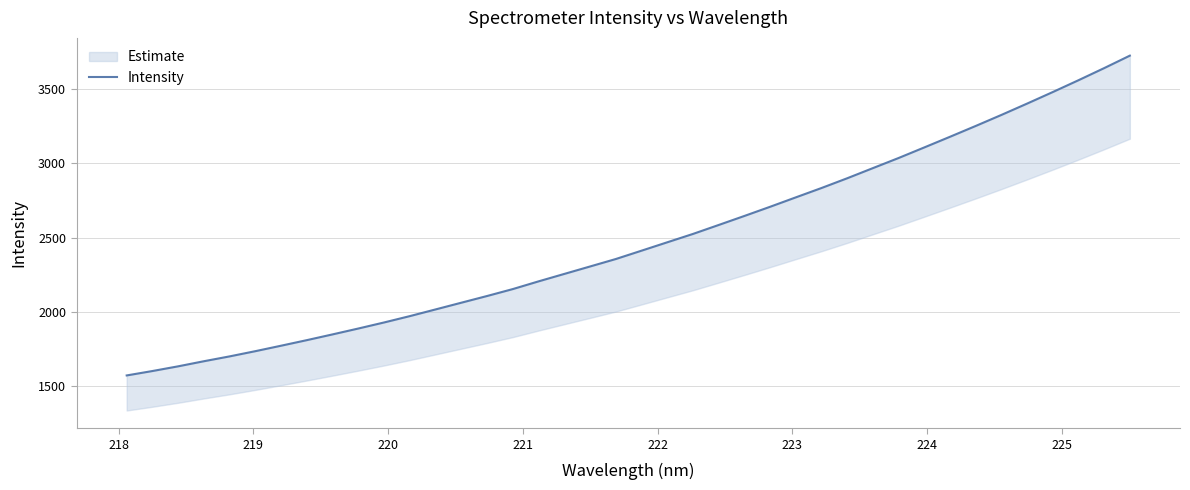

True or false: the data shows 1022.5 at 221.

False